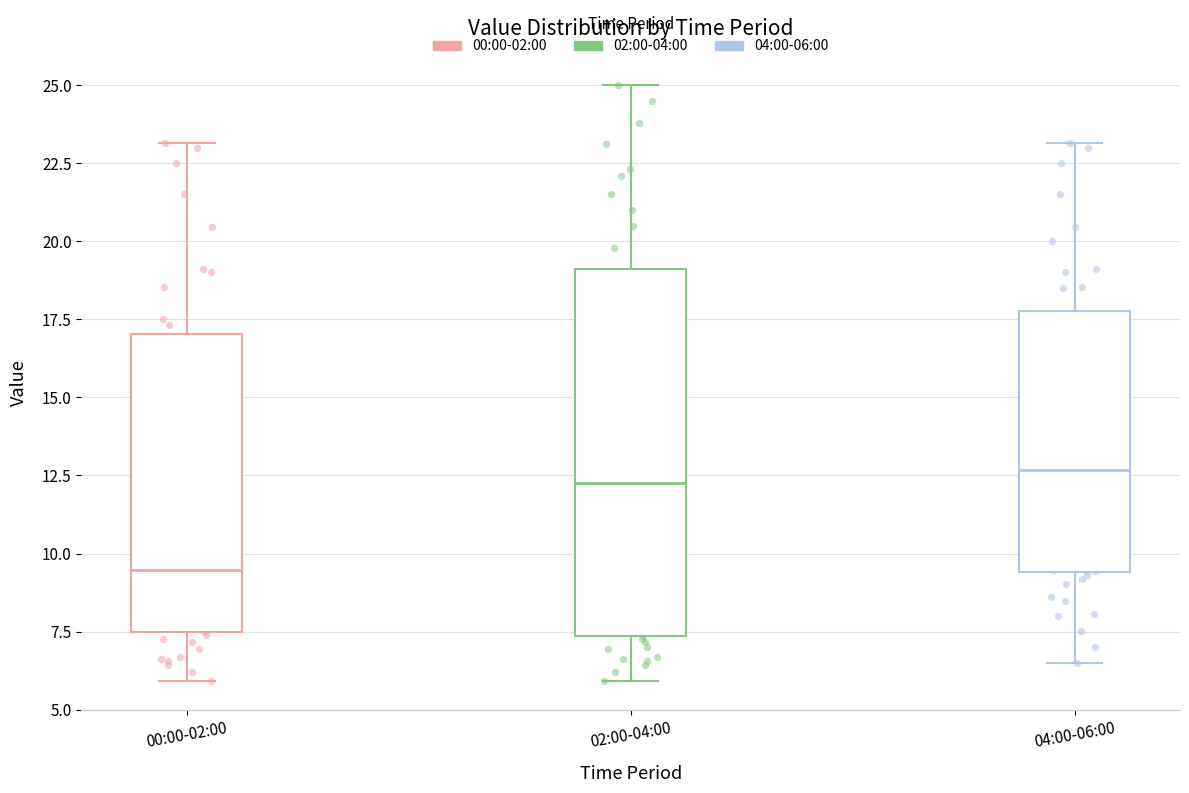

Reading left to right, transcribe this box plot: for each box, give where its median line is, the range the box spans, and where its two whiskers end, as read against the y-axis. The values are not printed on the chart, so give them approximately, as read against the axis.

00:00-02:00: median 9.5, box 7.5 to 17.0, whiskers 6.0 to 23.0
02:00-04:00: median 12.5, box 7.5 to 19.0, whiskers 6.0 to 25.0
04:00-06:00: median 12.5, box 9.5 to 18.0, whiskers 6.5 to 23.0